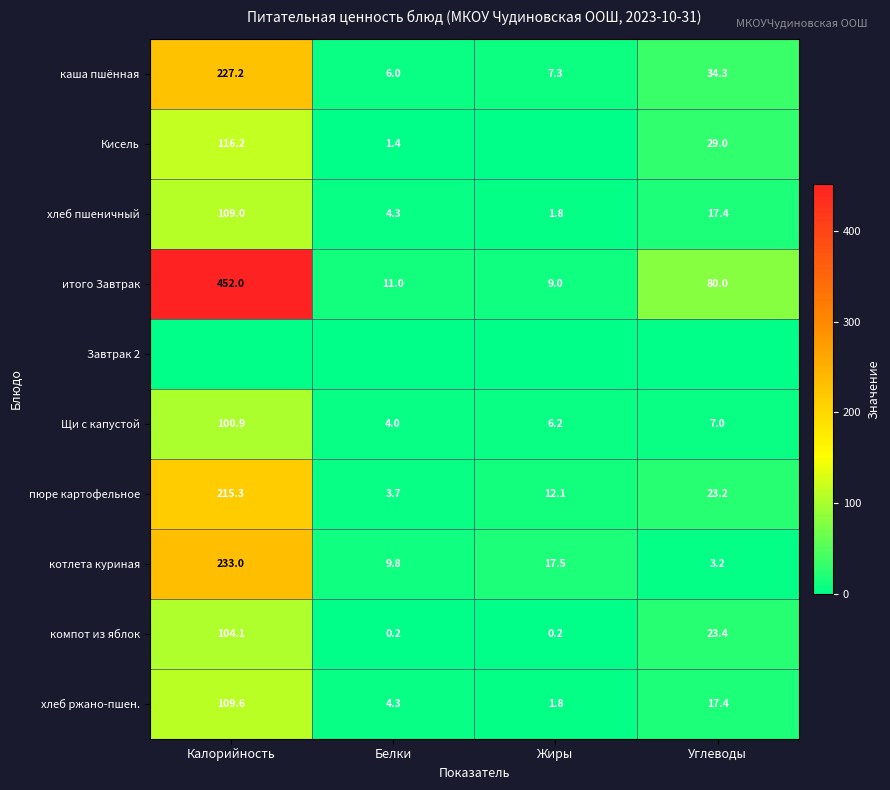

The value of котлета куриная at Калорийность is 233.0. True or false?

True